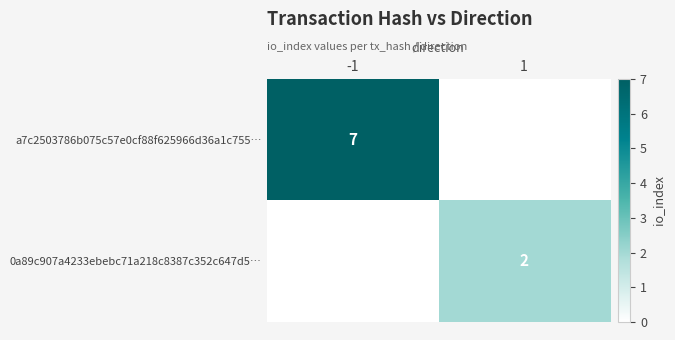

What is the smallest value displayed?

2.0